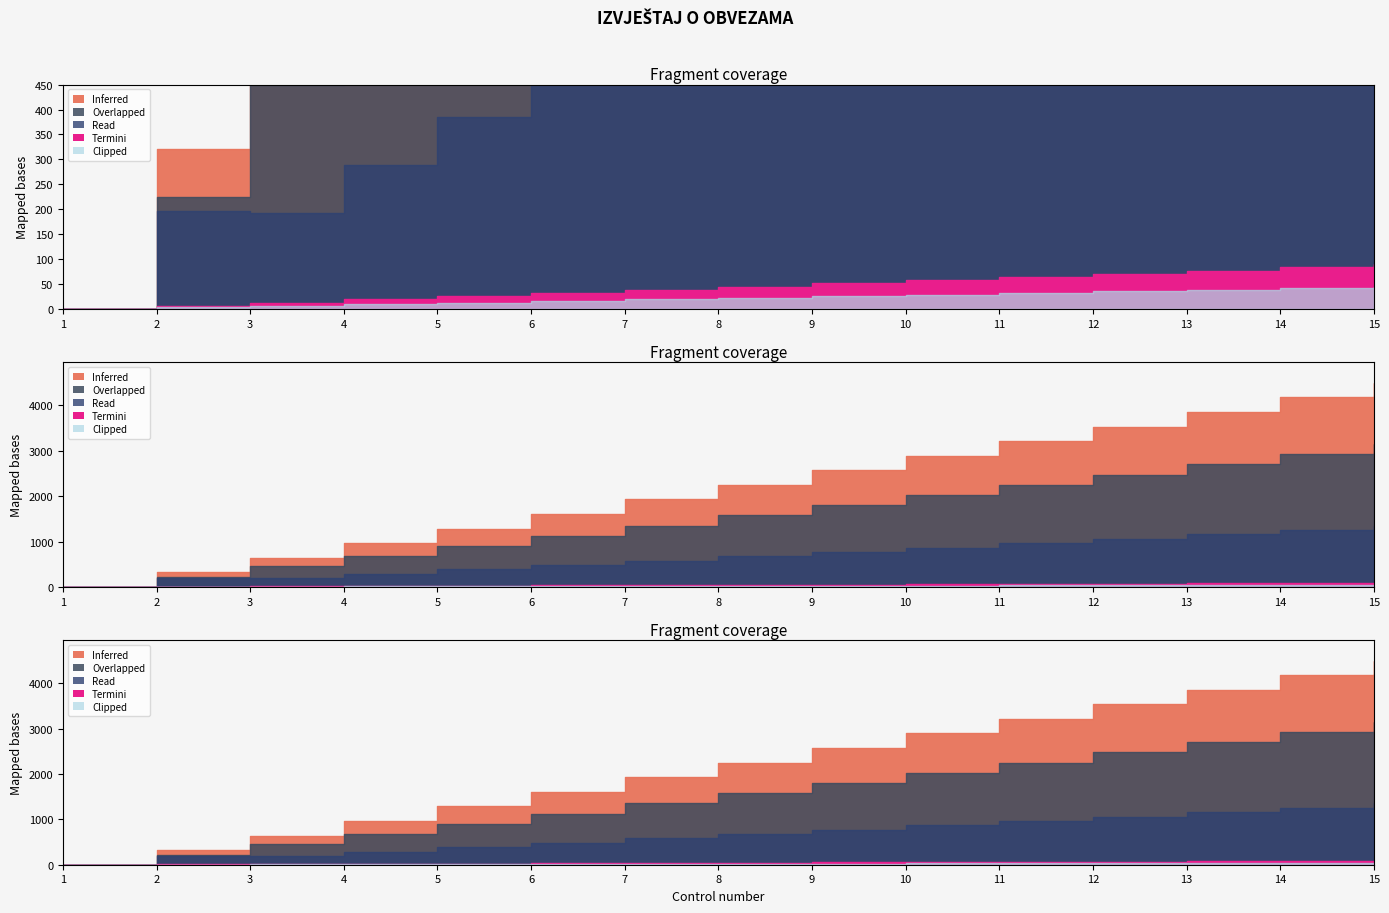

Does the chart have visible grid lines?

No